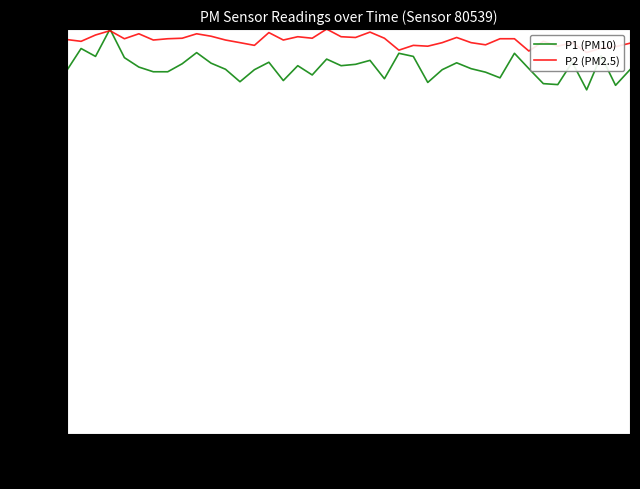

Read the P2 (PM2.5) value at 01:00.

0.9